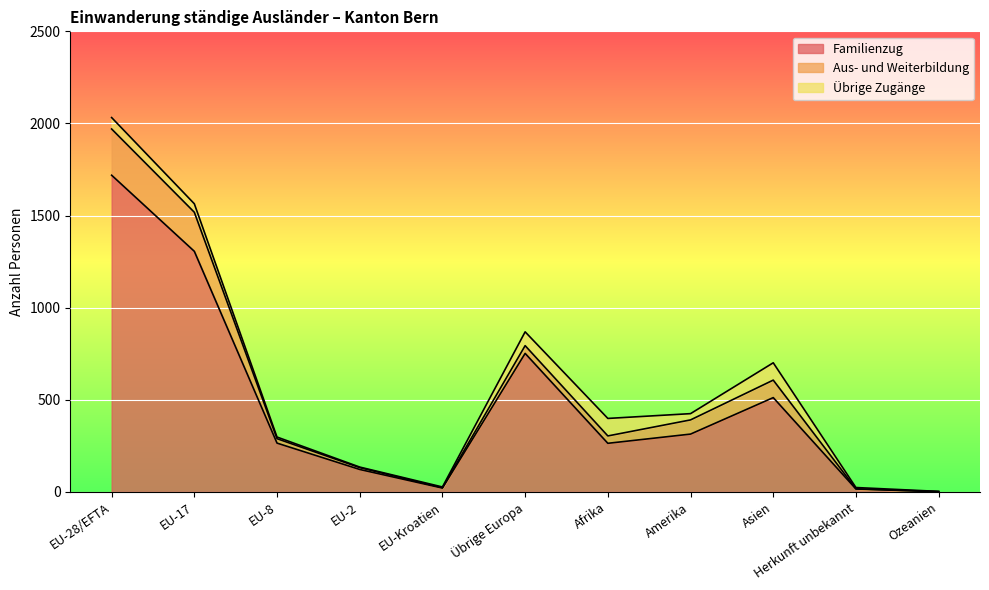

True or false: Familienzug and Aus- und Weiterbildung cross at least once.

False